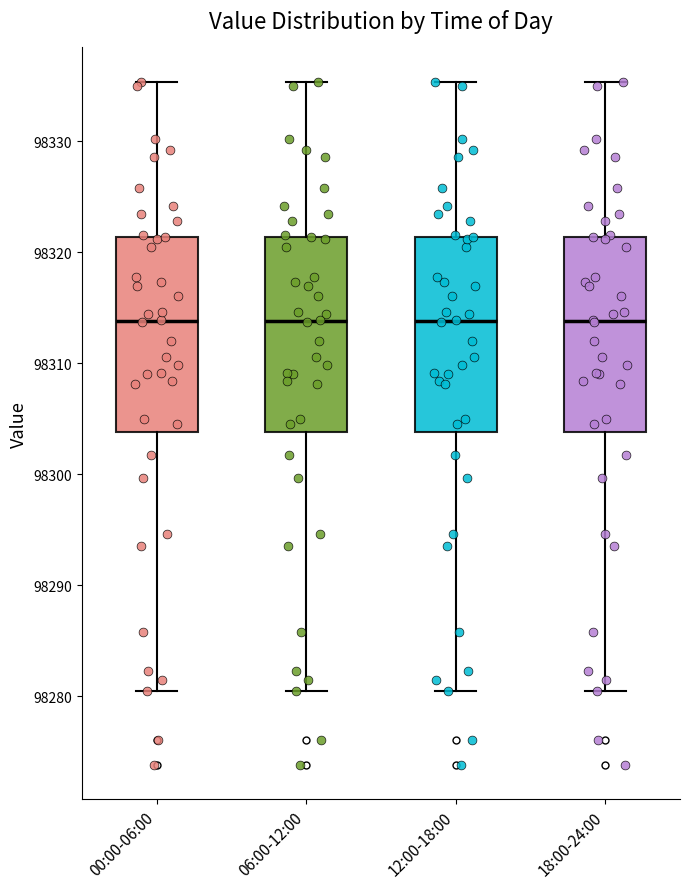

Reading left to right, read every box against the y-axis: the position of its median line, the range the box covers, and the ends of its whiskers. The values are not printed on the chart, so give them approximately, as read against the axis.

00:00-06:00: median 98314, box 98304 to 98321, whiskers 98280 to 98335
06:00-12:00: median 98314, box 98304 to 98321, whiskers 98280 to 98335
12:00-18:00: median 98314, box 98304 to 98321, whiskers 98280 to 98335
18:00-24:00: median 98314, box 98304 to 98321, whiskers 98280 to 98335